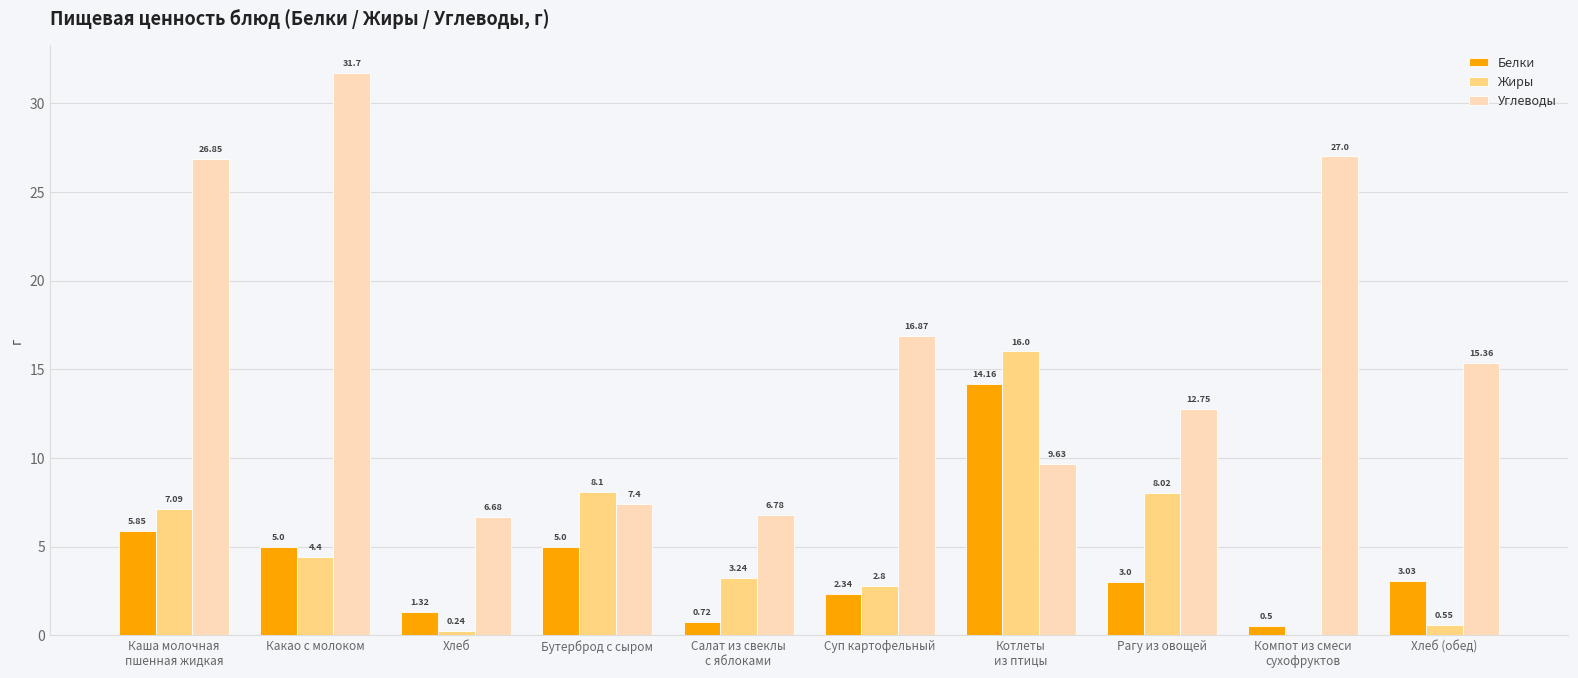

What are all the series names shown in the legend?

Белки, Жиры, Углеводы